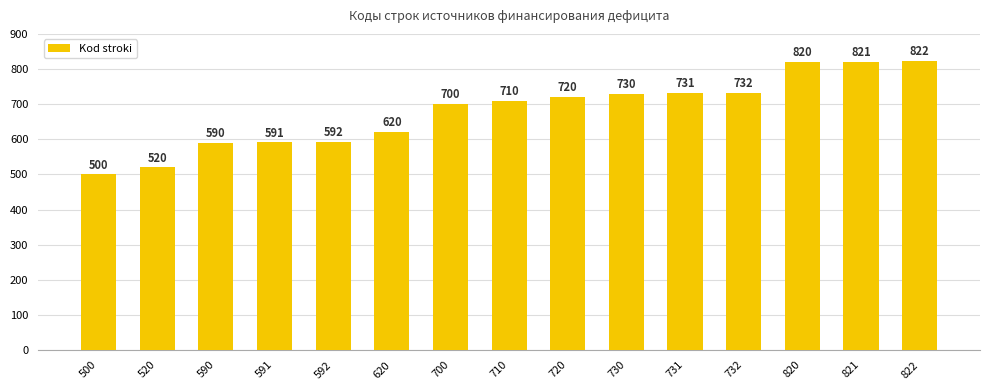

List the labels in order of value, smallest first.

500, 520, 590, 591, 592, 620, 700, 710, 720, 730, 731, 732, 820, 821, 822